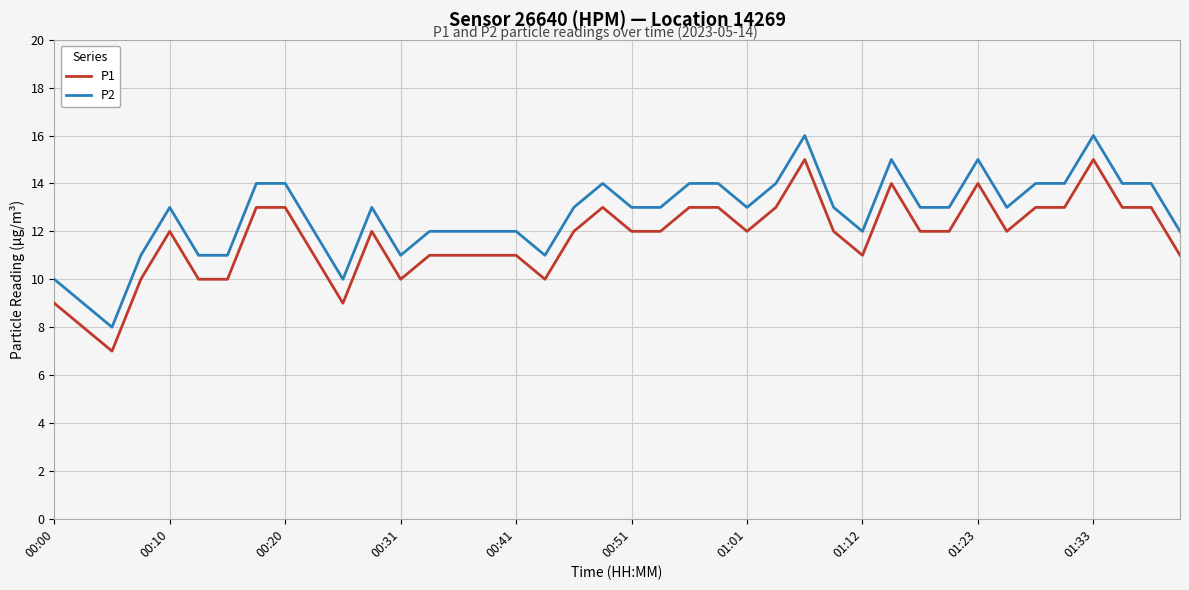

What is the difference between the maximum and minimum values in the P1 series?

8